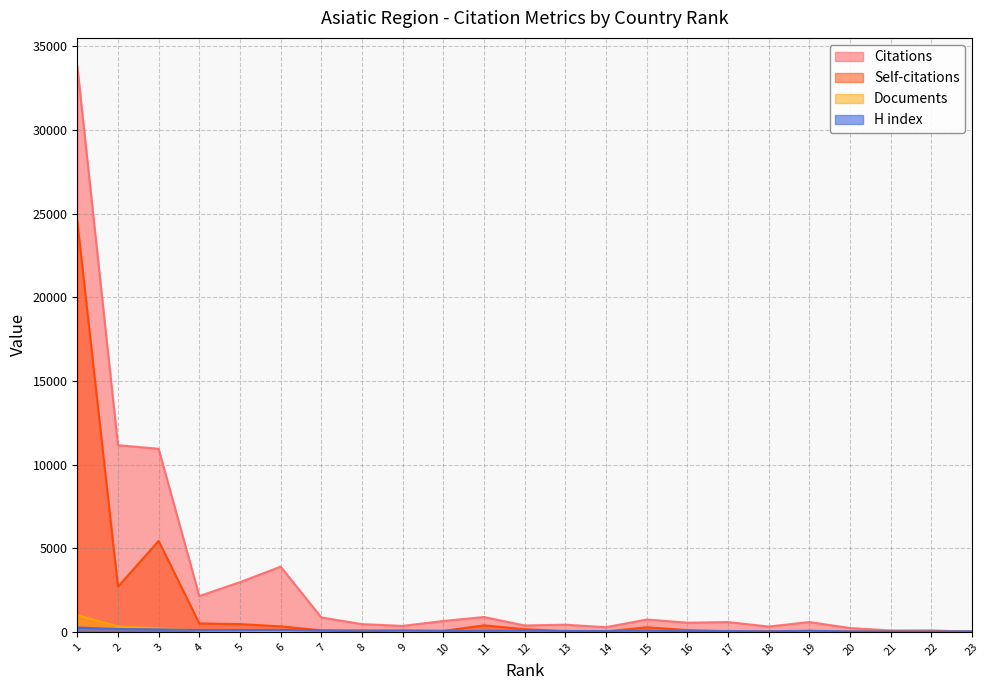

At 21, list the series in order from smallest to largest.

Self-citations, Documents, H index, Citations